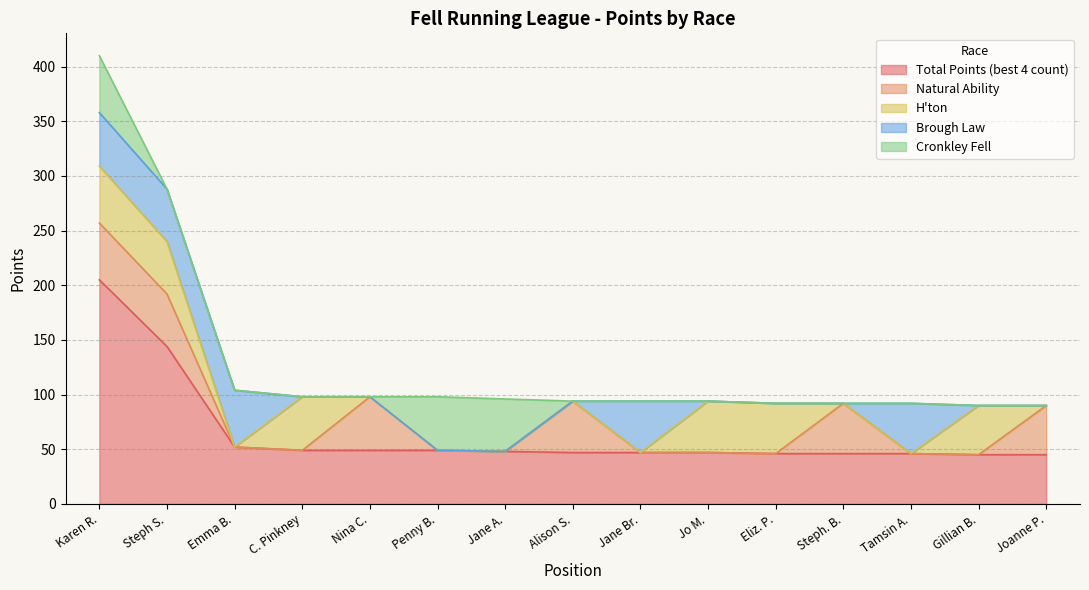

At which category does H'ton reach its first local valley?

3